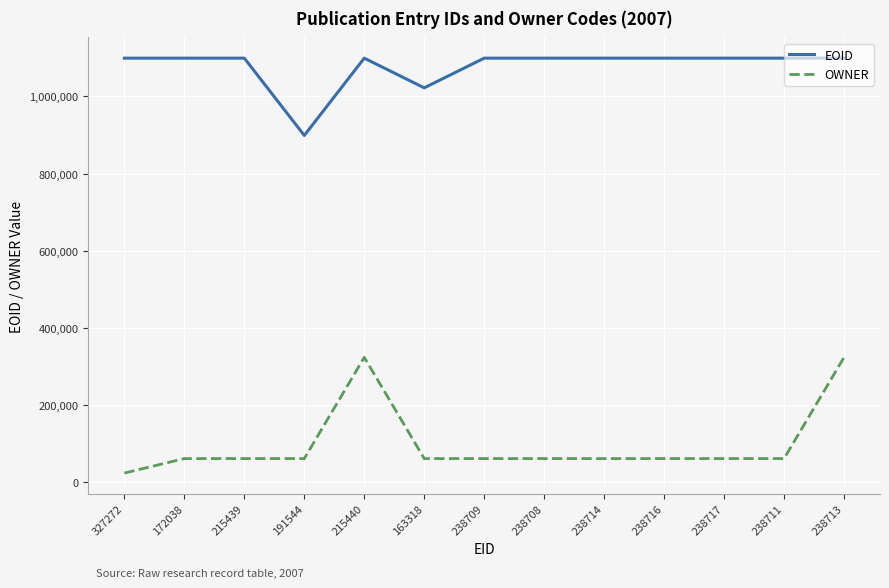

What position from the right is 172038?

12